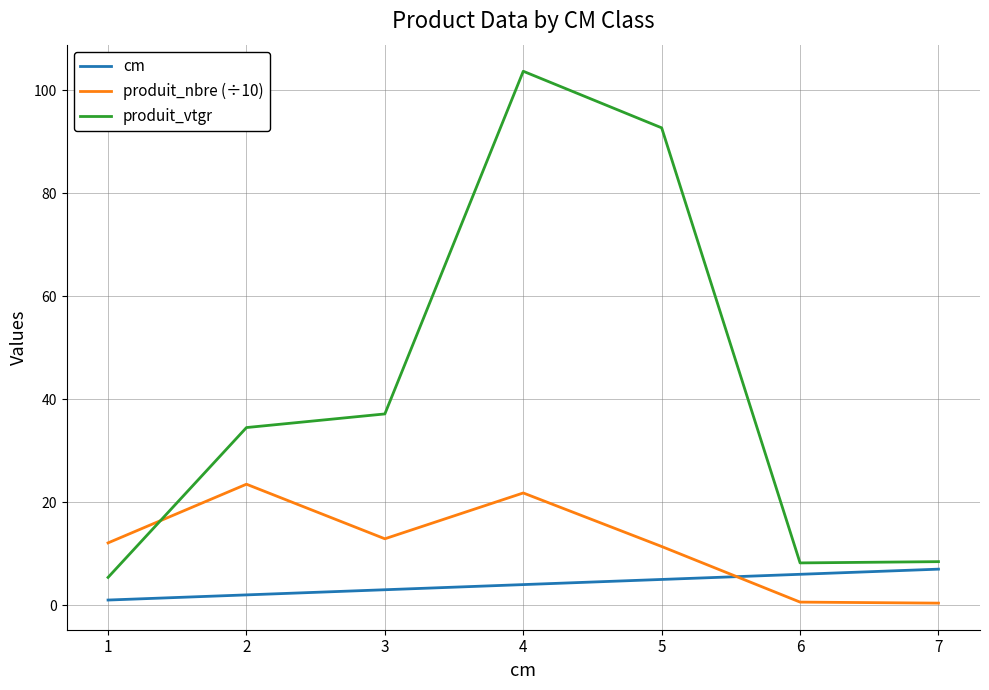

Where does the produit_vtgr series first go above 34?

2